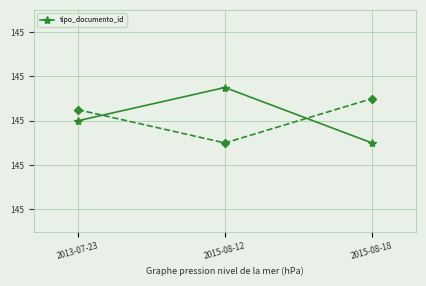

At which category does the chart reach its minimum across all series?

2015-08-18